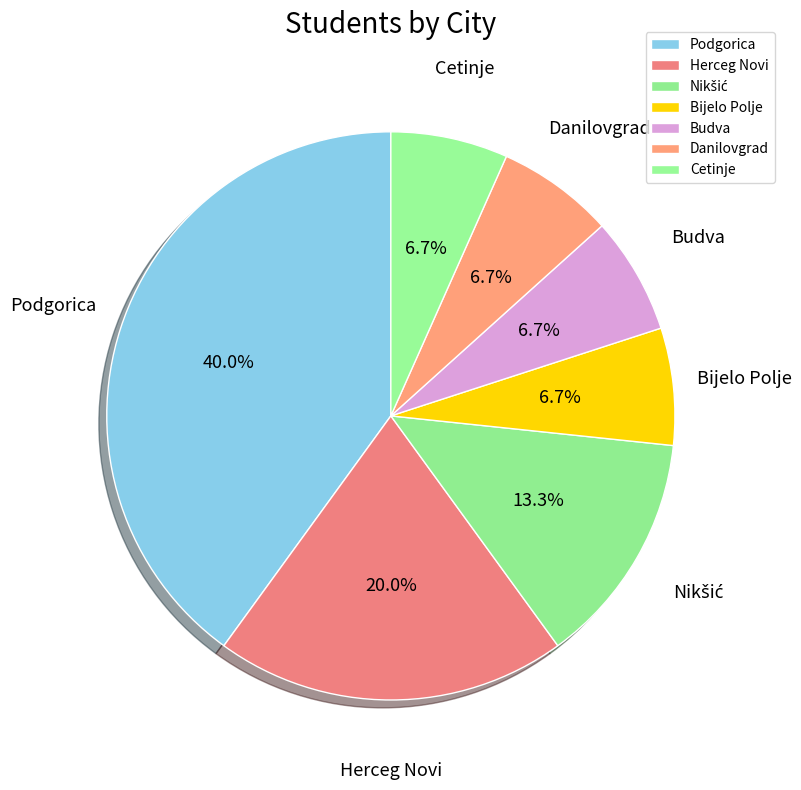

To the nearest percent, what percentage of the pie is Podgorica?

40%